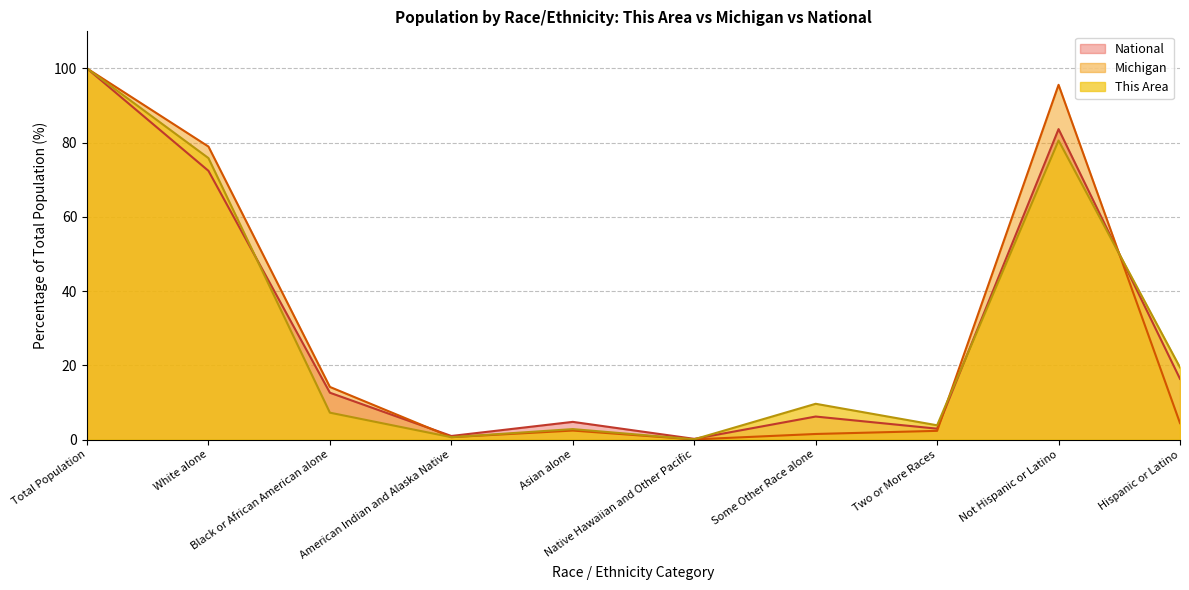

In Michigan, how many points are lower than both neighbors (excluding endpoints)?

2